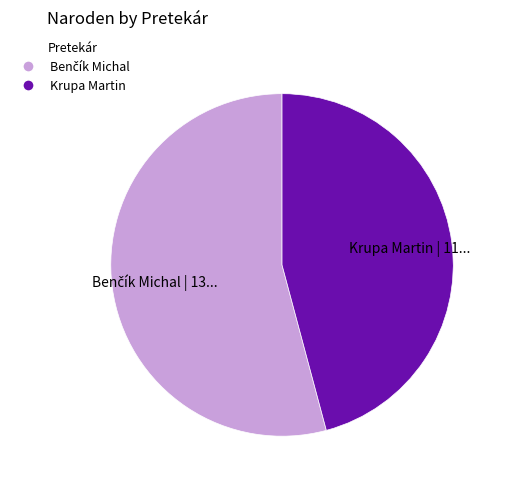

The Krupa Martin | 11... slice represents 38% of the pie. True or false?

False